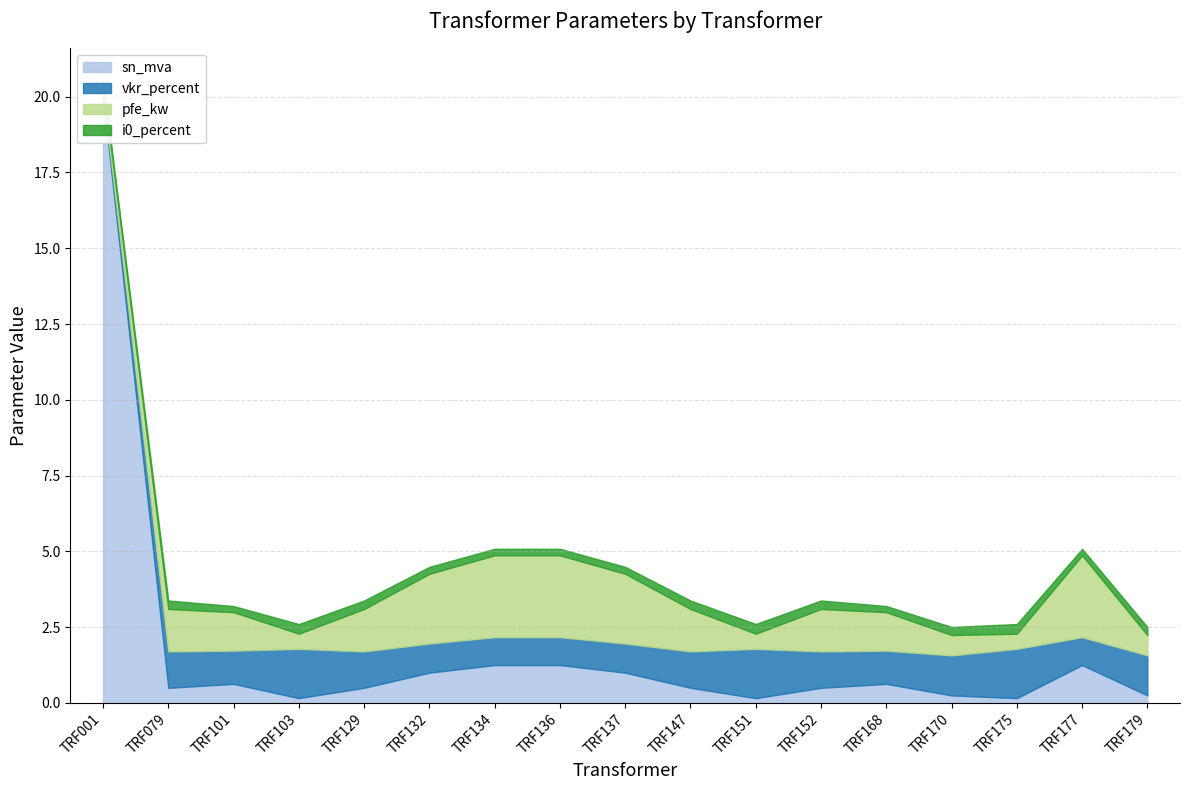

The sn_mva series shows 0.2 at TRF103. True or false?

True